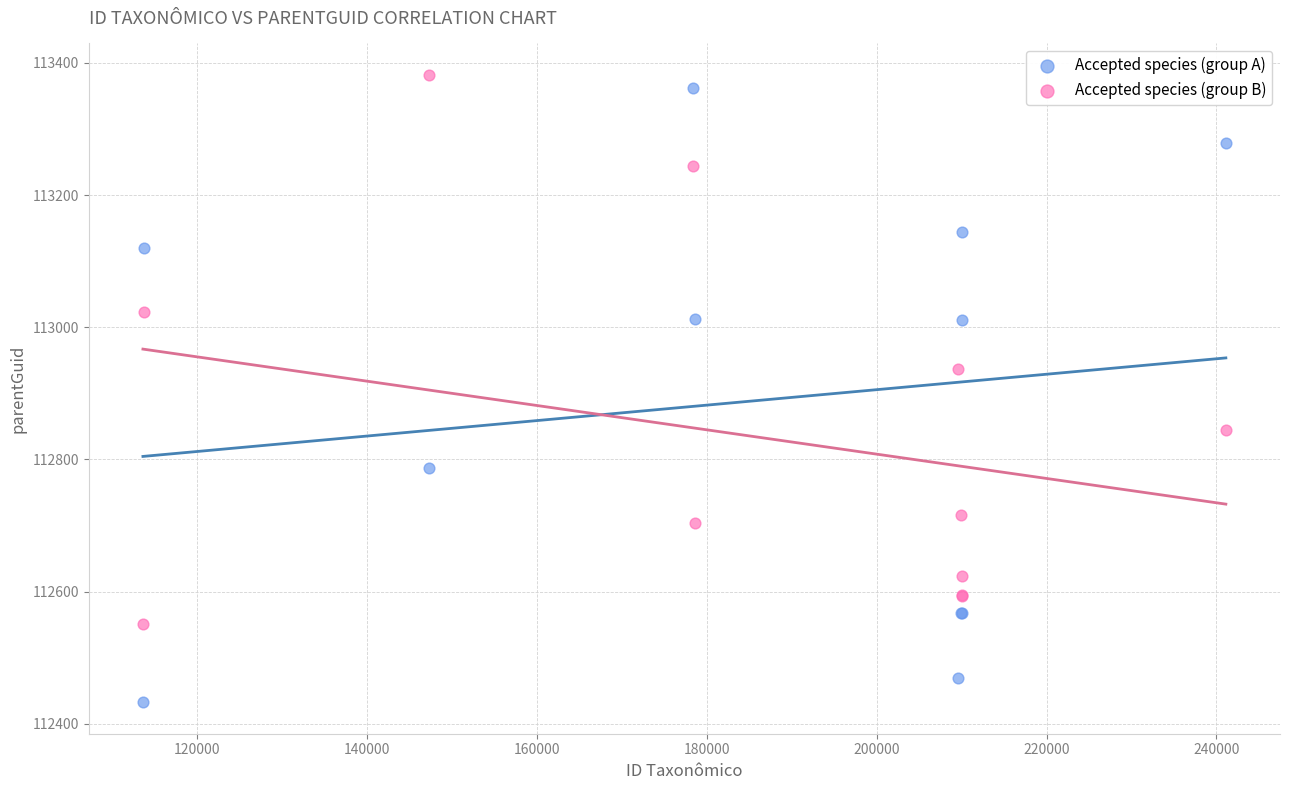

Which series reaches the minimum Y coordinate?

Accepted species (group A)